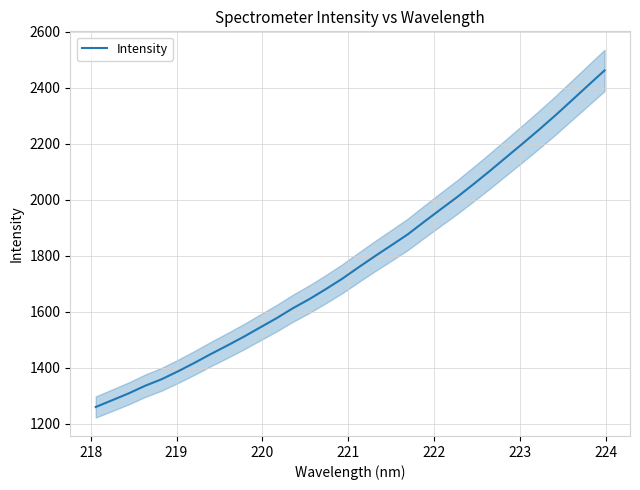

What is the greatest value displayed?

2462.5